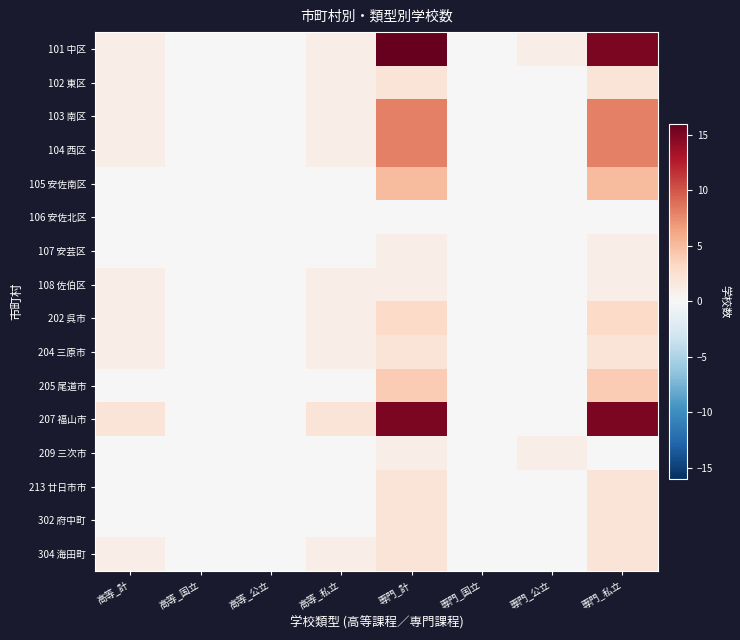

At 高等_私立, list the series in order from smallest to largest.

105 安佐南区, 106 安佐北区, 107 安芸区, 205 尾道市, 209 三次市, 213 廿日市市, 302 府中町, 101 中区, 102 東区, 103 南区, 104 西区, 108 佐伯区, 202 呉市, 204 三原市, 304 海田町, 207 福山市